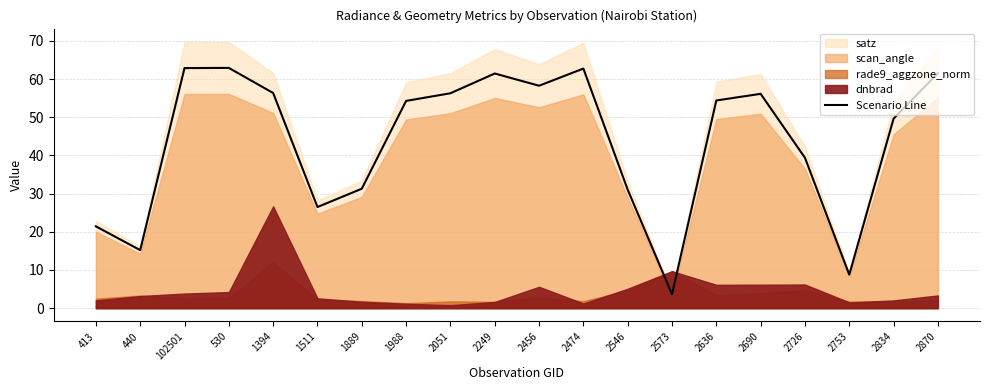

True or false: the data shows 62.7 at 2474.

True